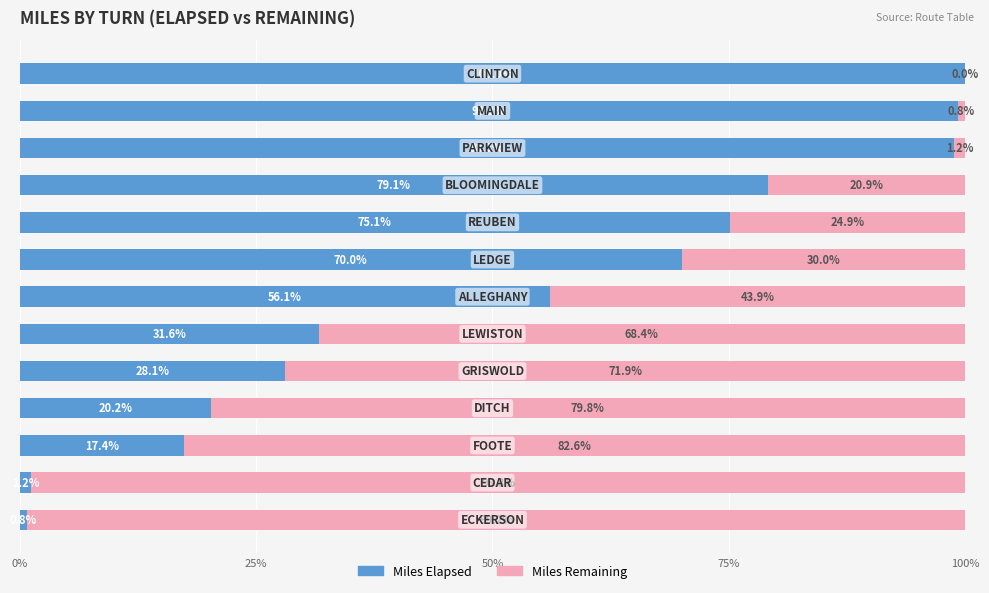

How many data points in Miles Elapsed are above 56?

7